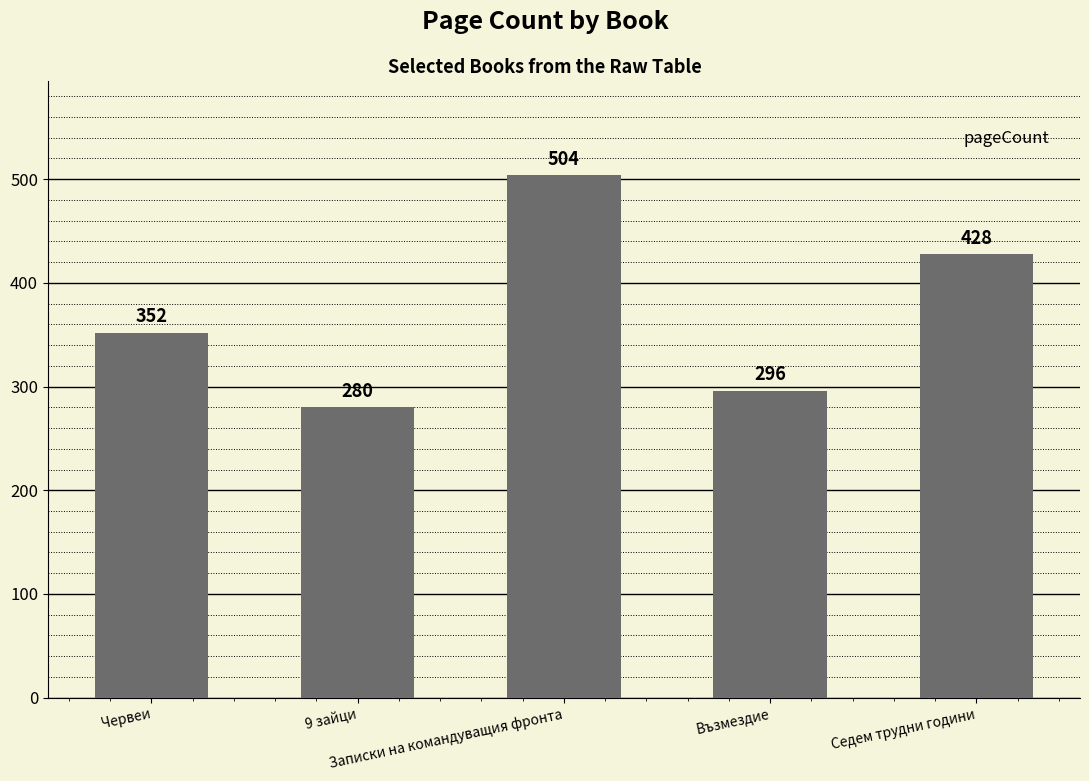

Reading left to right, transcribe all the data shown in this chart.

Червеи=352	9 зайци=280	Записки на командуващия фронта=504	Възмездие=296	Седем трудни години=428